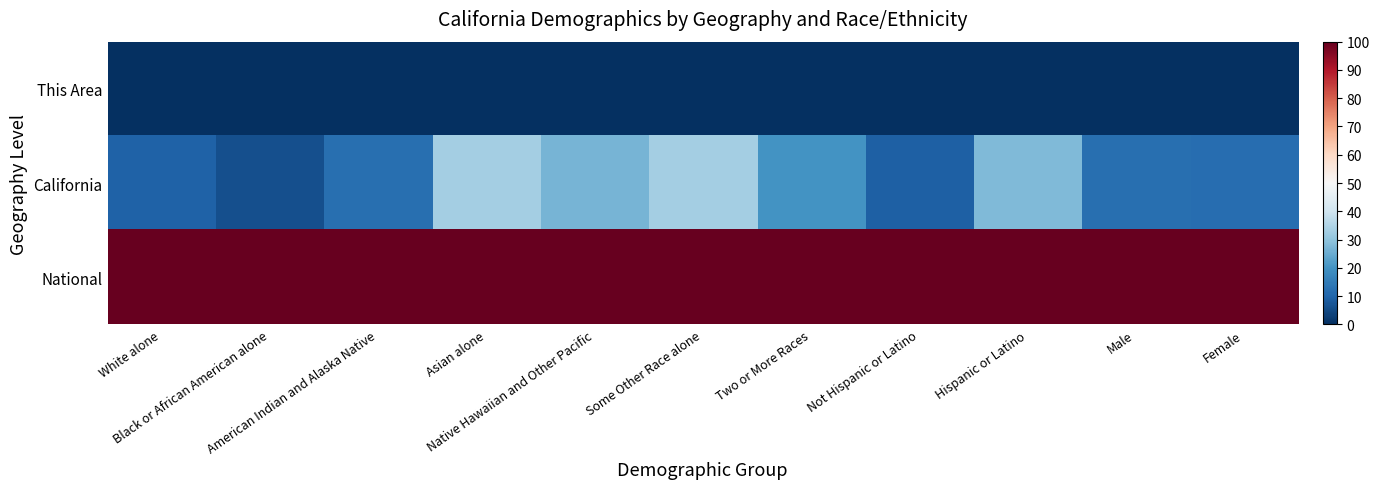

Which has a higher value, Two or More Races or Male?

Two or More Races